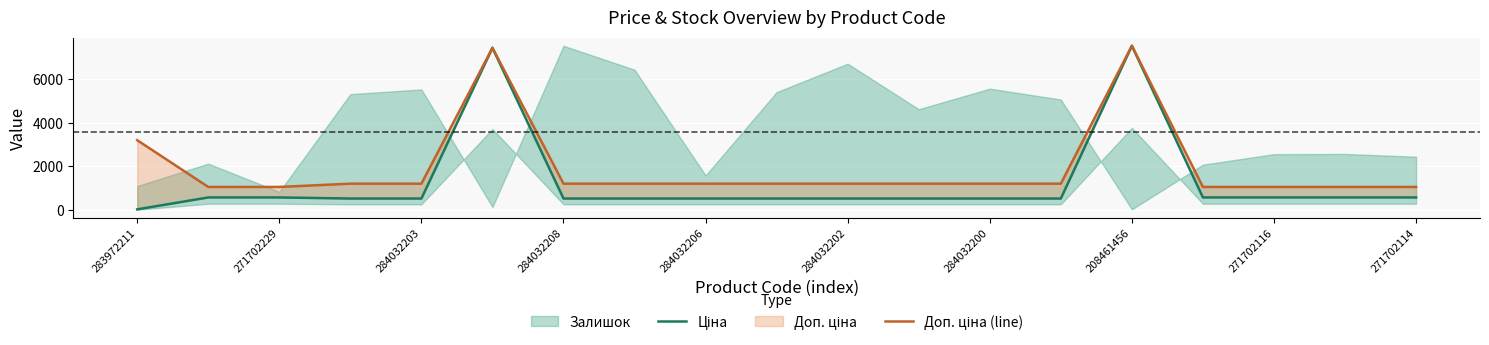

Is the value of Ціна at 271702229 greater than the value of Доп. ціна (line) at 17?

No